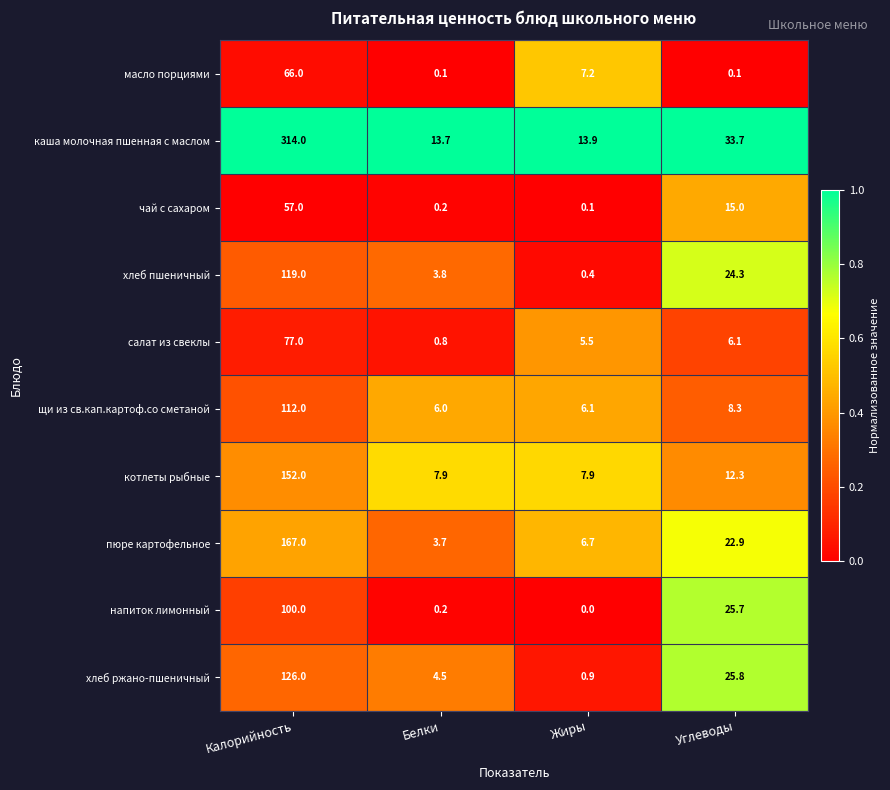

True or false: пюре картофельное has a value of 69.2 at Калорийность.

False